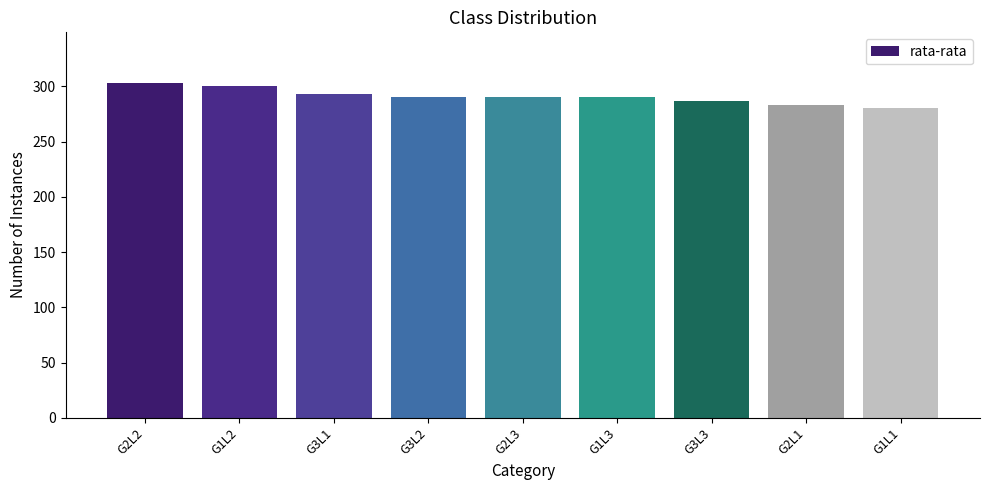

What is the sum of all values?

2616.6